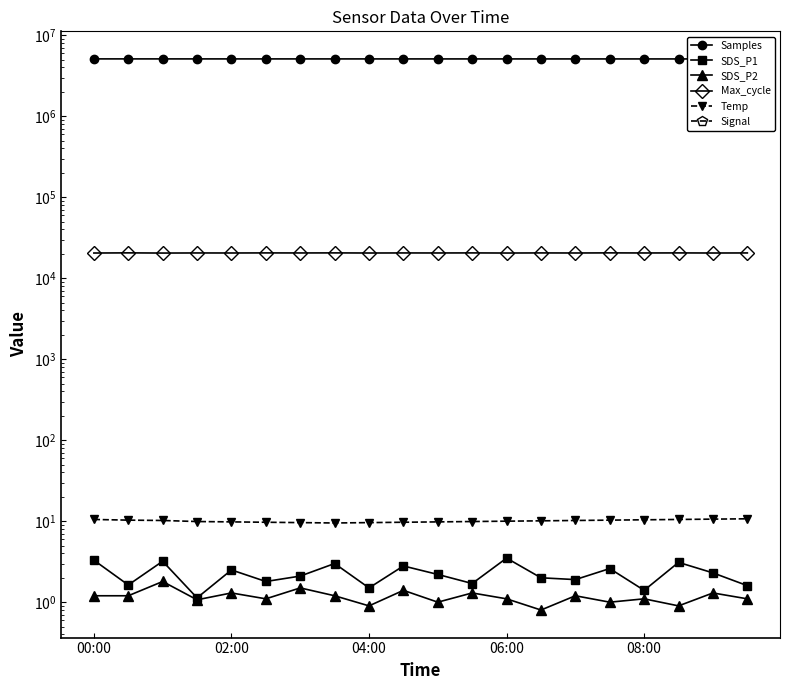

True or false: SDS_P2 has more than 1 interior local peaks.

True